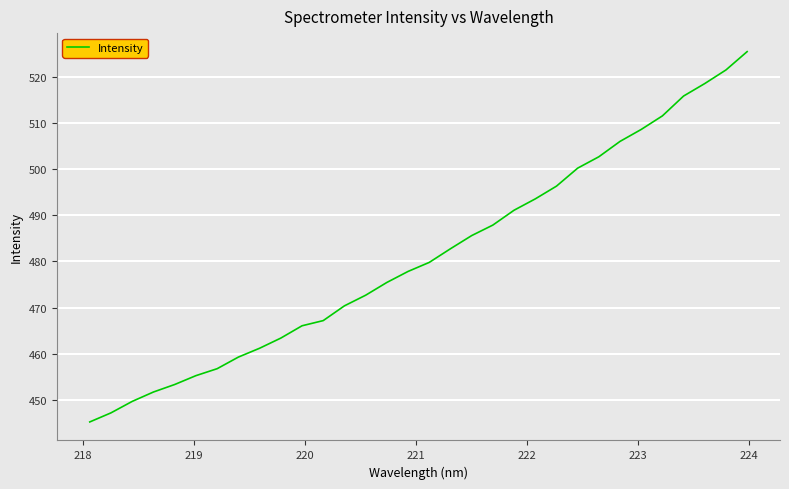

Reading left to right, extract all data points from this chart.

445.3	447.2	449.7	451.7	453.4	455.3	456.8	459.3	461.2	463.4	466.1	467.2	470.4	472.7	475.5	477.8	479.8	482.7	485.6	487.9	491.1	493.5	496.3	500.2	502.7	506.0	508.6	511.5	515.8	518.5	521.4	525.4